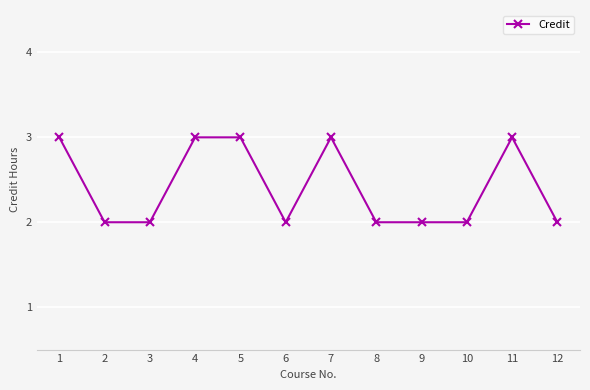

What is the difference between the second highest and minimum values?

1